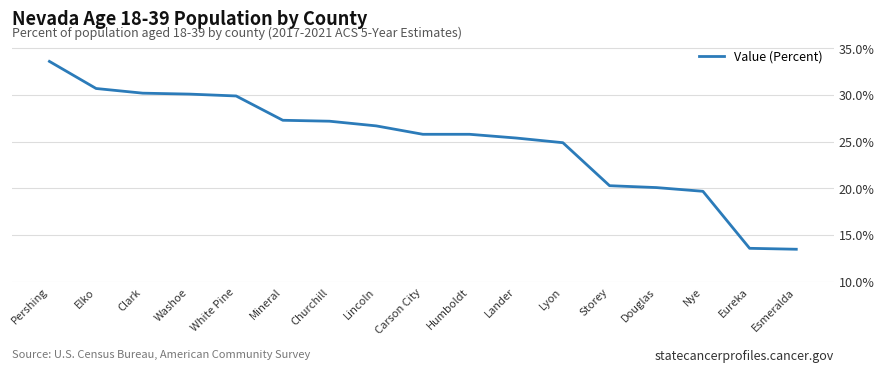

How many lines are shown in the chart?

1